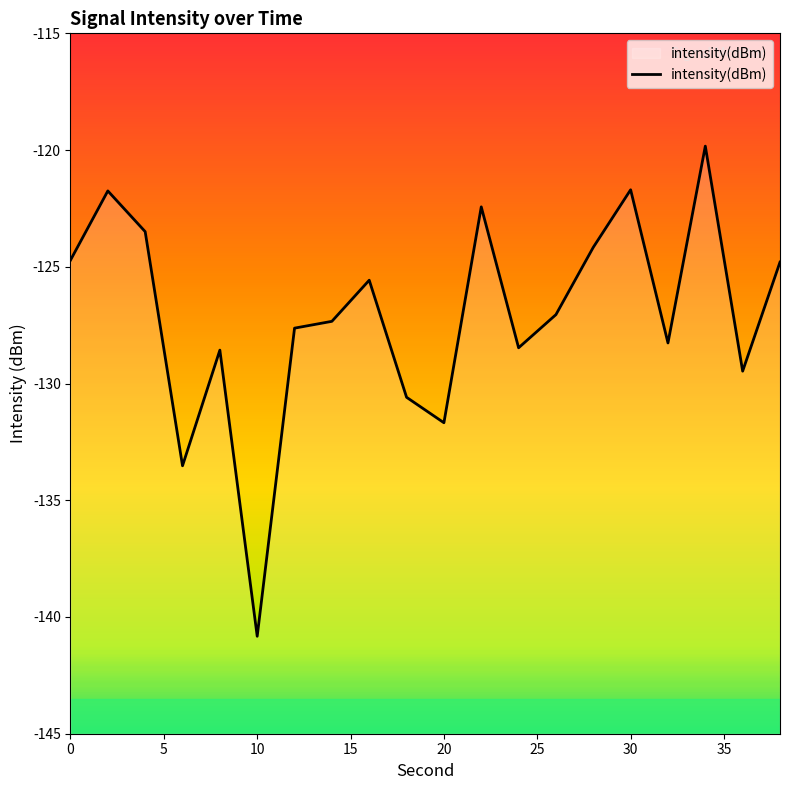

How many categories are shown in the chart?

20